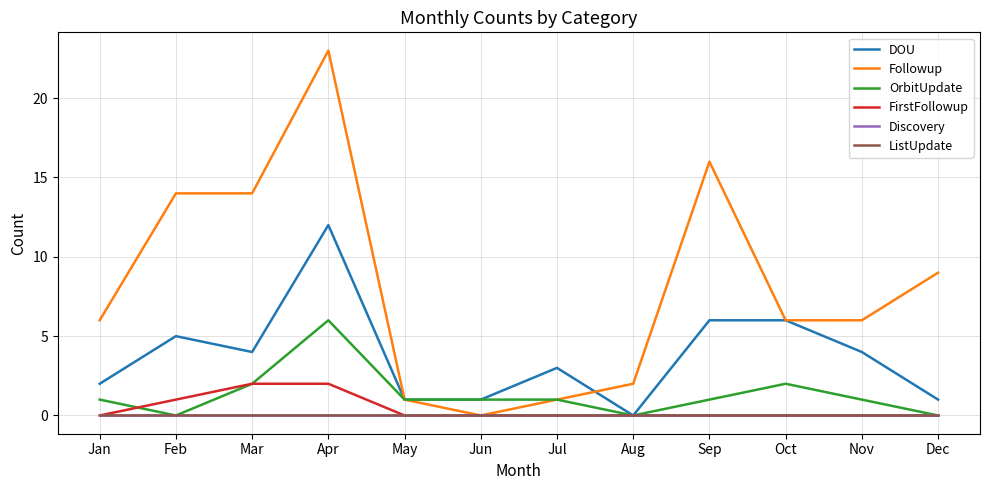

What is the maximum value for DOU?

12